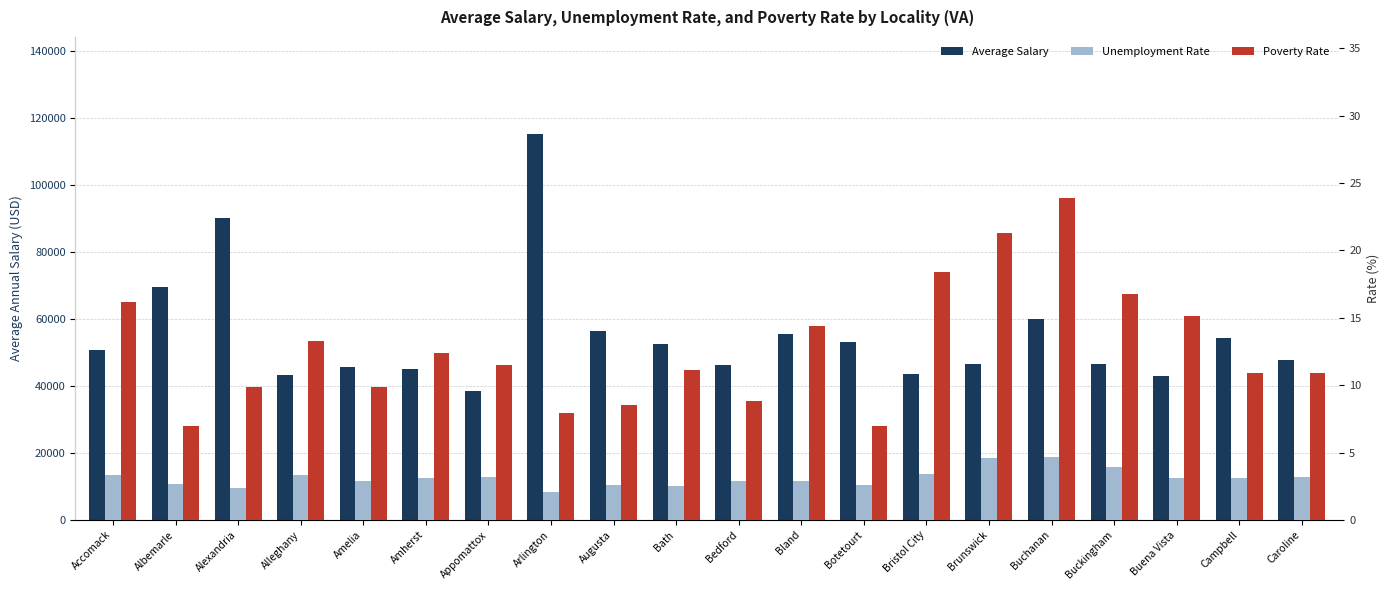

How many distinct data groups are displayed?

3